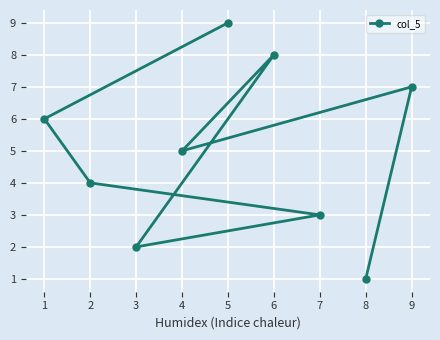

What is the average value?

5